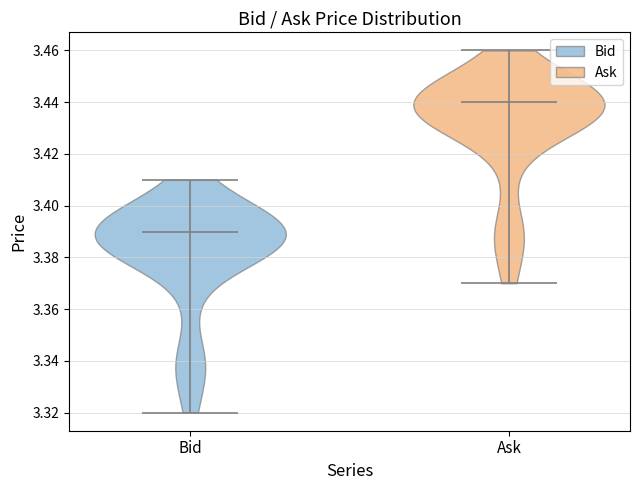

What is the highest point the violin for Ask reaches on the y-axis? The values are not printed on the chart, so give them approximately, as read against the axis.

3.46